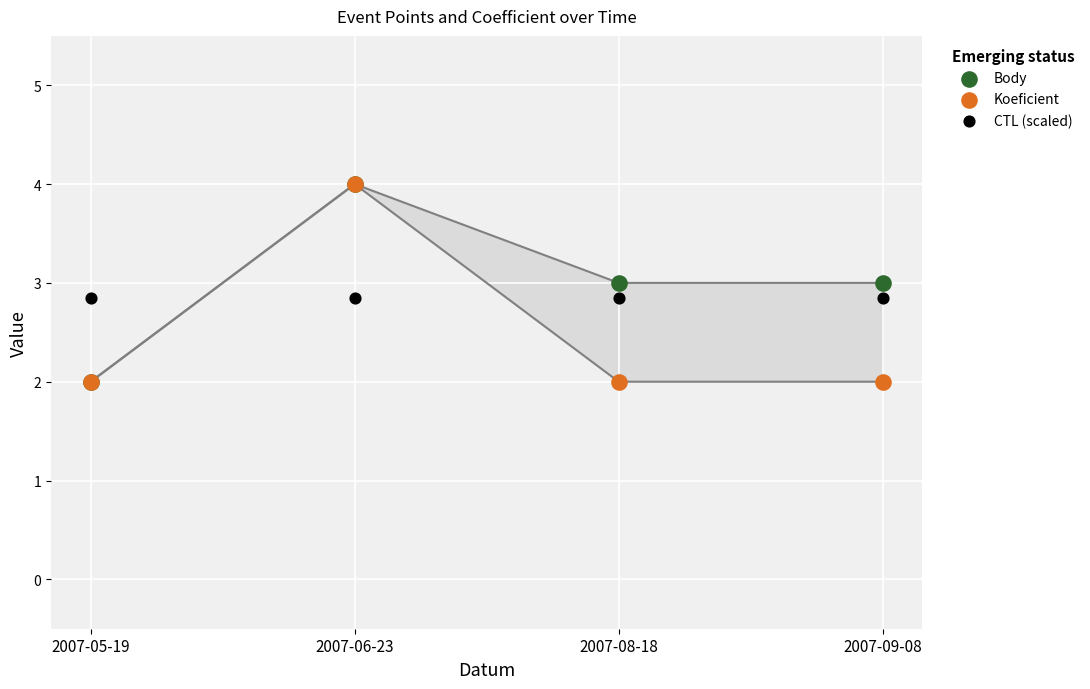

What are all the series names shown in the legend?

Body, Koeficient, CTL (scaled)